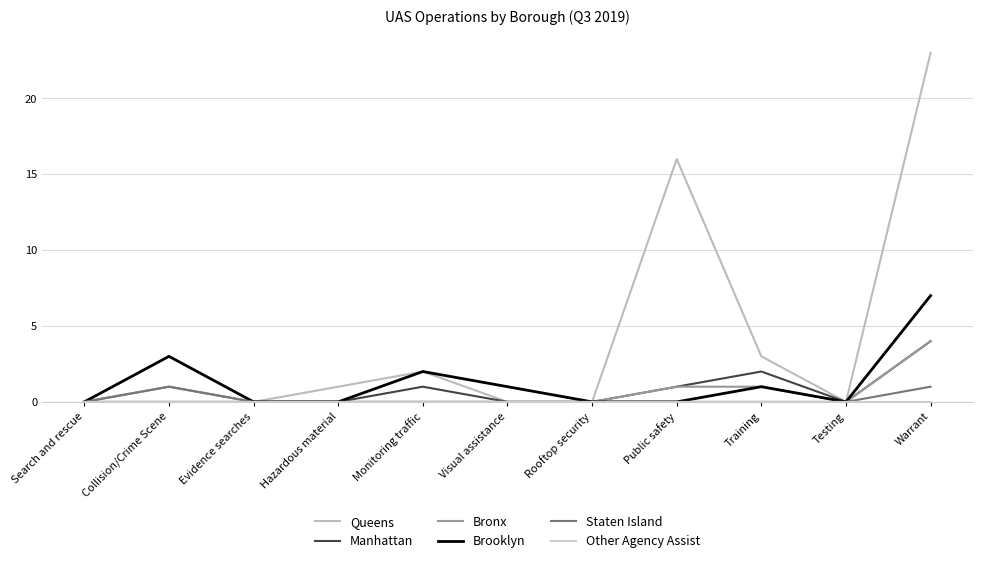

At which label does Queens reach its peak?

Warrant